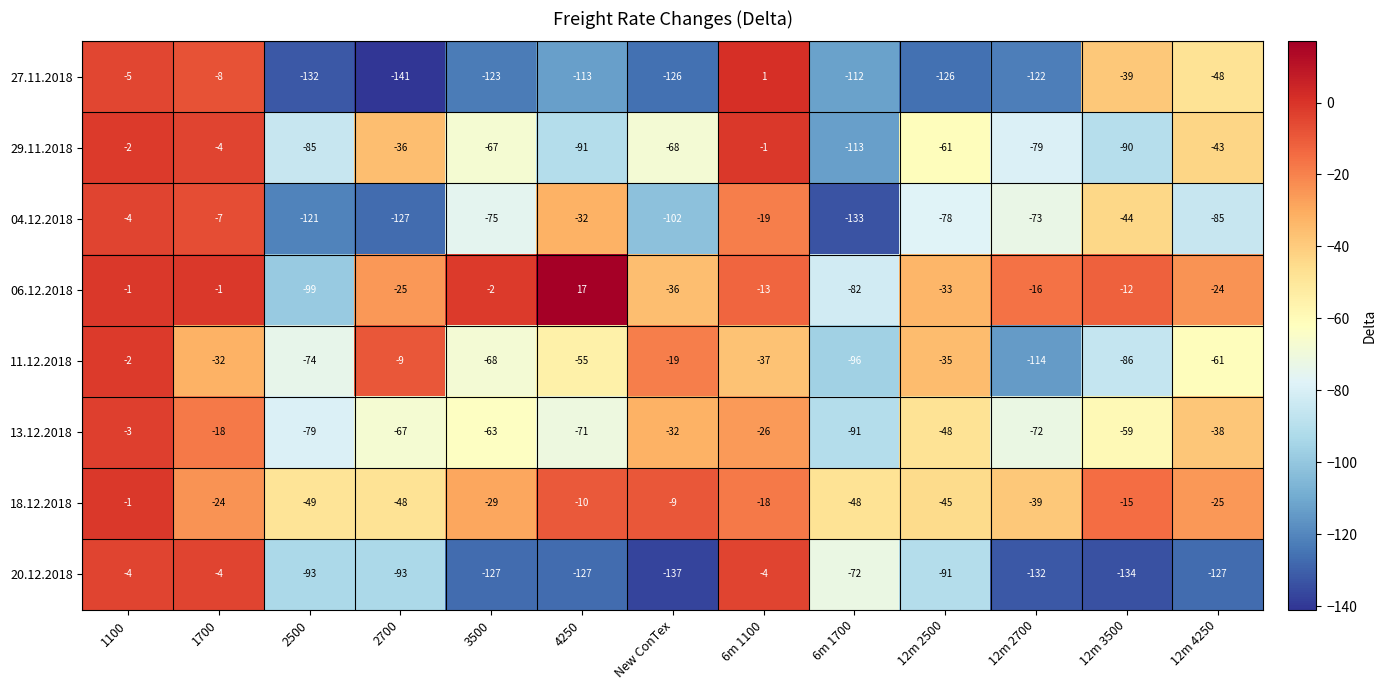

At which category is the sum across all series the highest?

1100